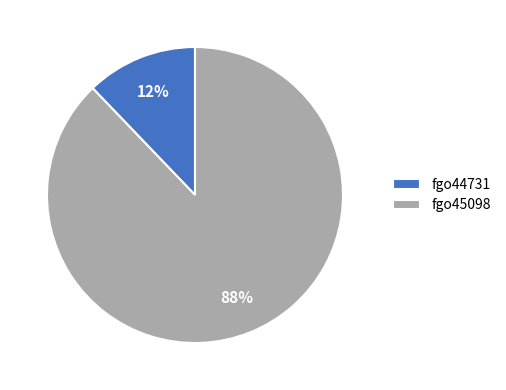

Combined, do fgo45098 and fgo44731 account for over 50%?

Yes